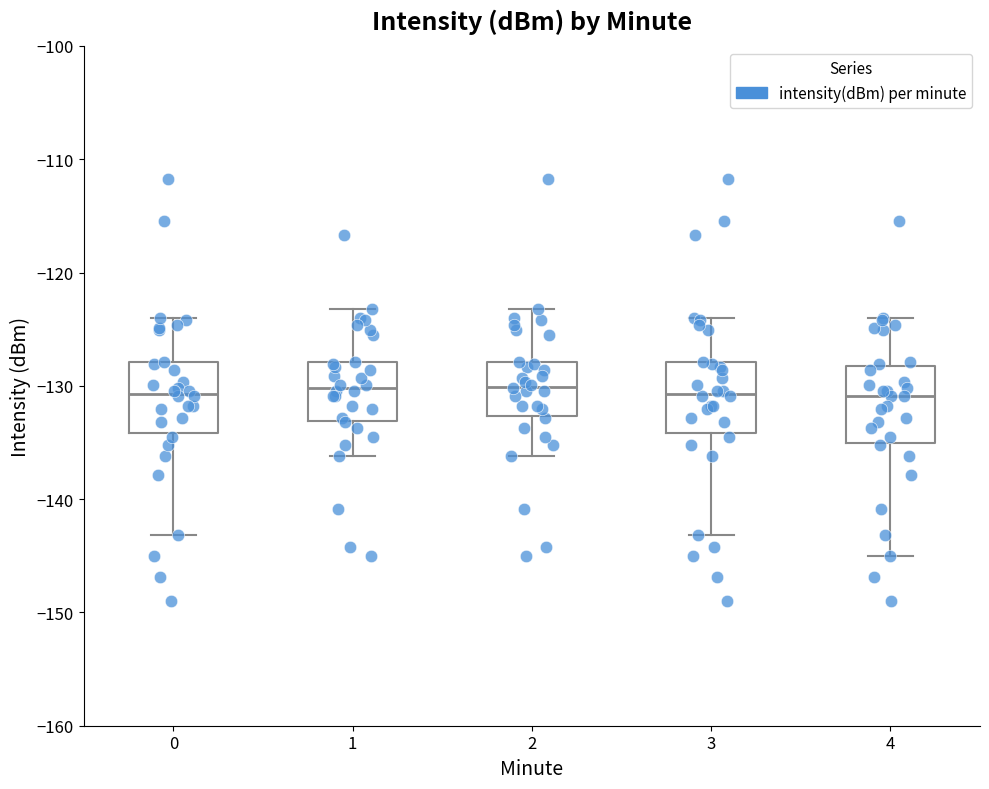

Where does the lower whisker of the box at x = 2 end on the y-axis? The values are not printed on the chart, so give them approximately, as read against the axis.

-136